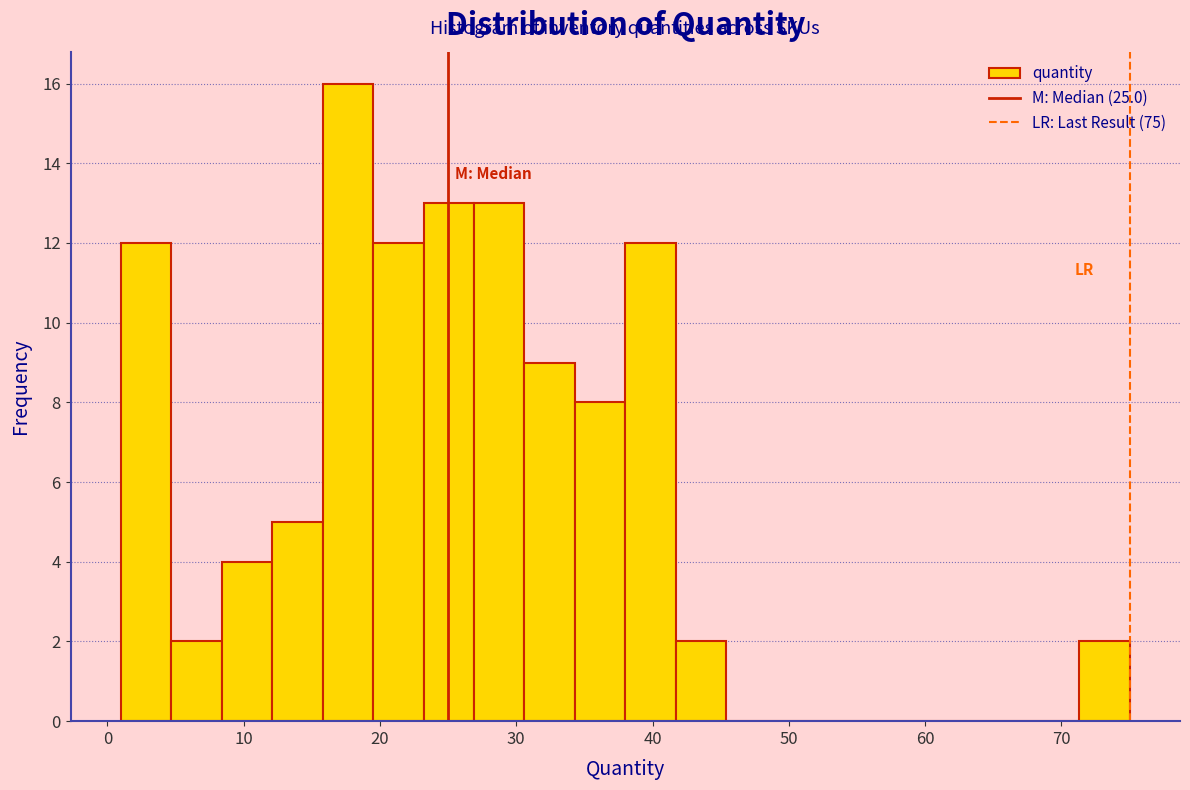

Read against the x-axis, roughly where is the centre of the tallest bar?

18